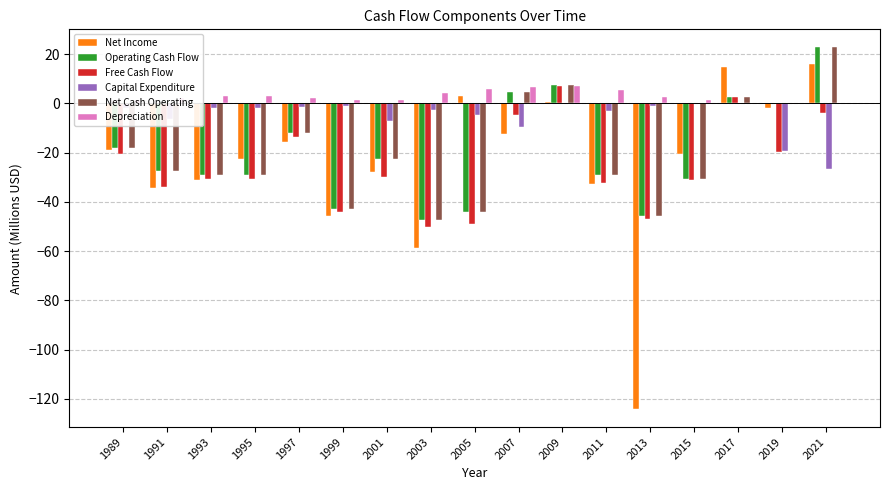

What is the average value of the Net Cash Operating series?

-20.1